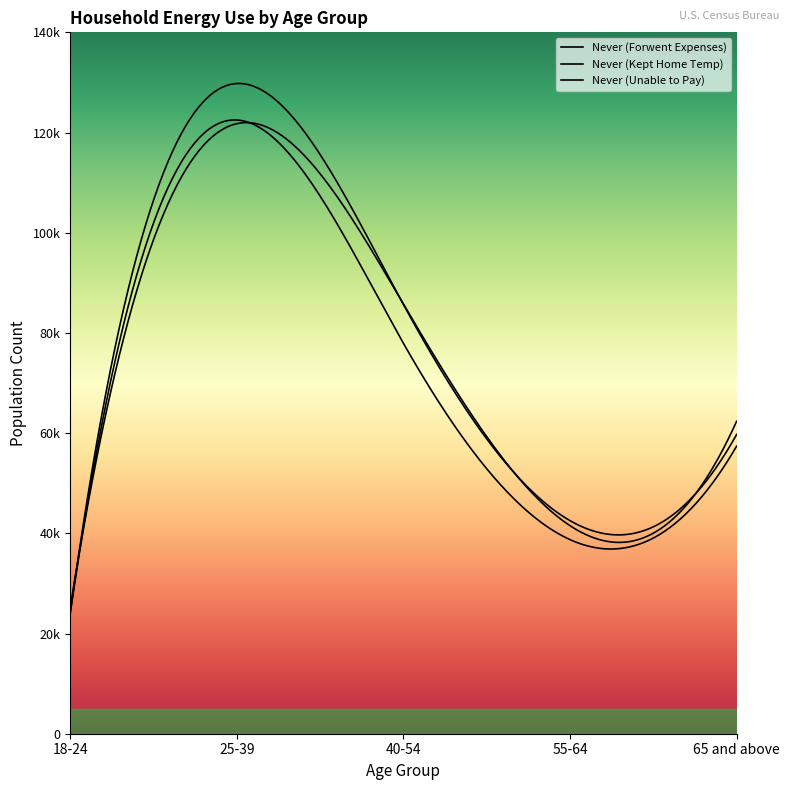

Does the chart display data point markers on the line(s)?

No